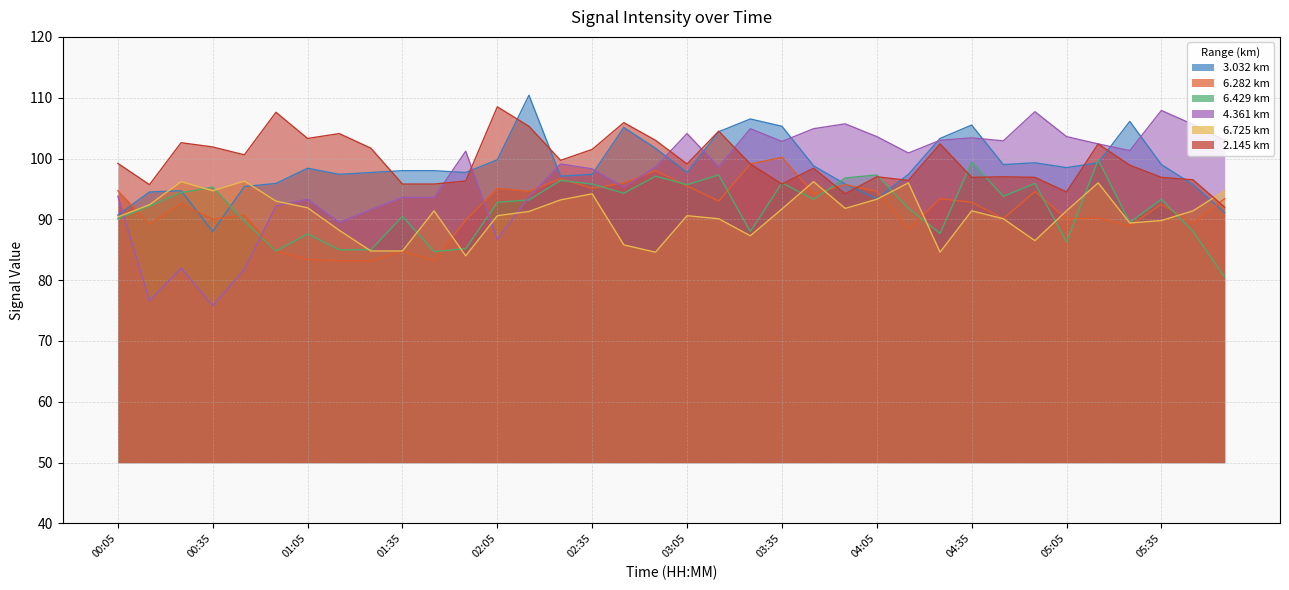

In 6.725, how many points are higher than both neighbors (excluding endpoints)?

9